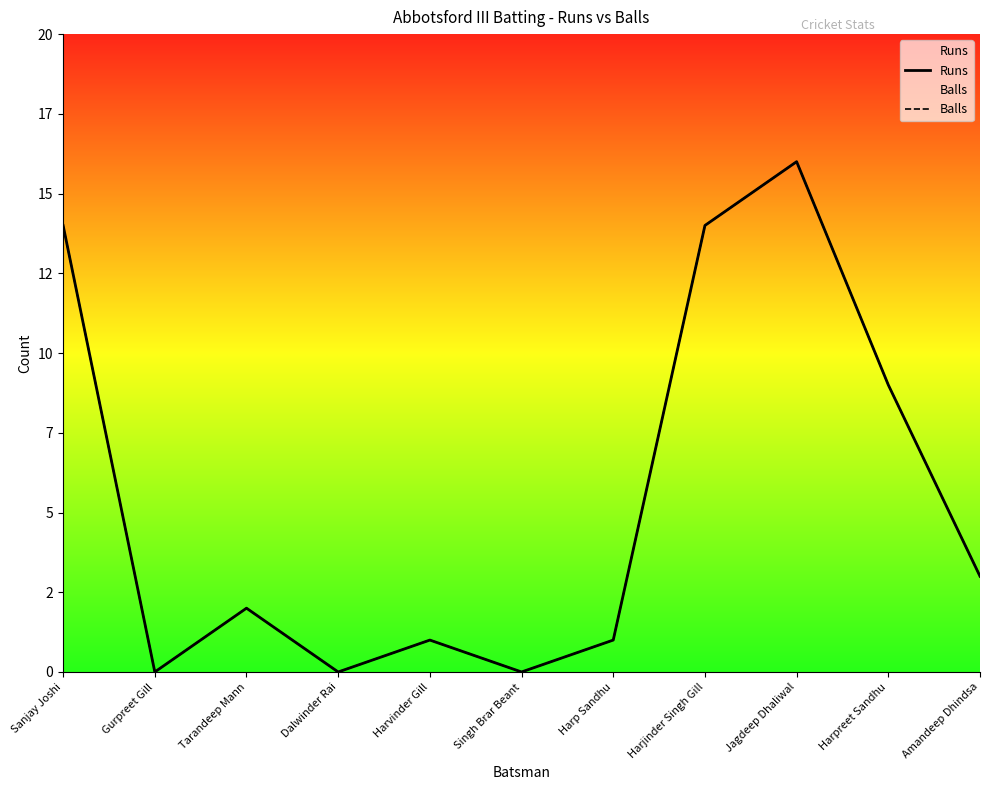

What is the sum of the Runs values at Sanjay Joshi and Harjinder Singh Gill?

28